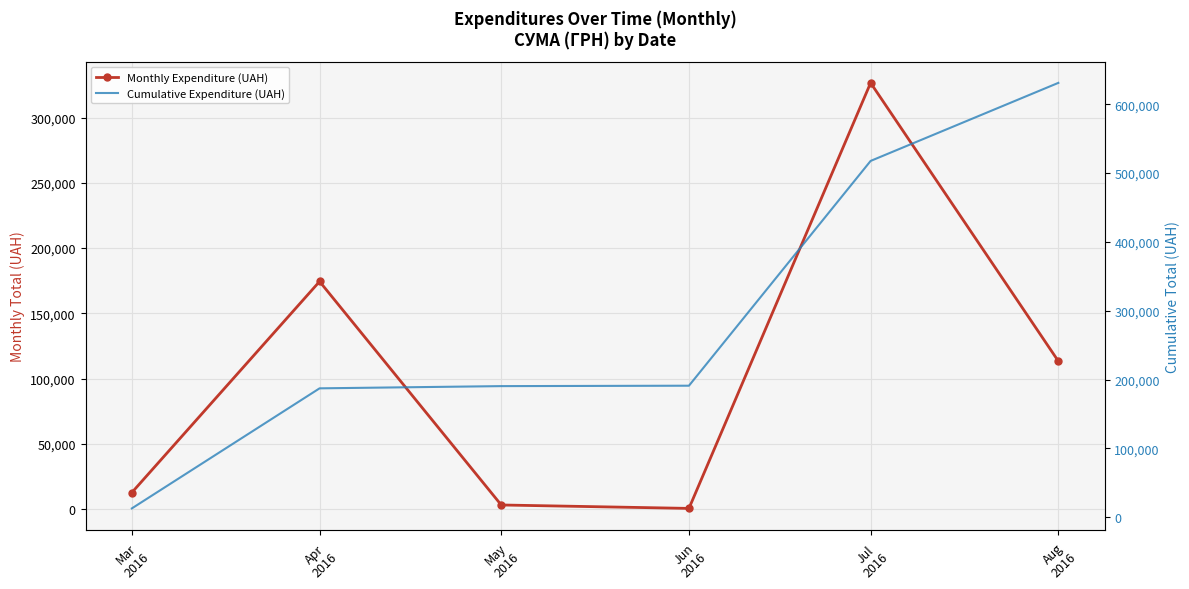

True or false: Cumulative Expenditure (UAH) has more than 2 points higher than both neighbors.

False